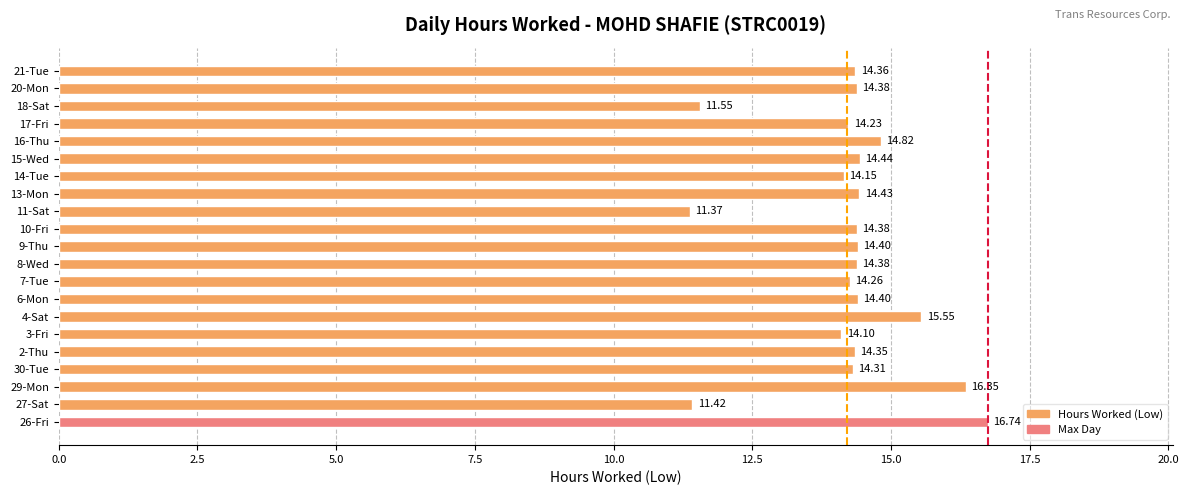

What is the change in value from 3-Fri to 9-Thu?

+0.3